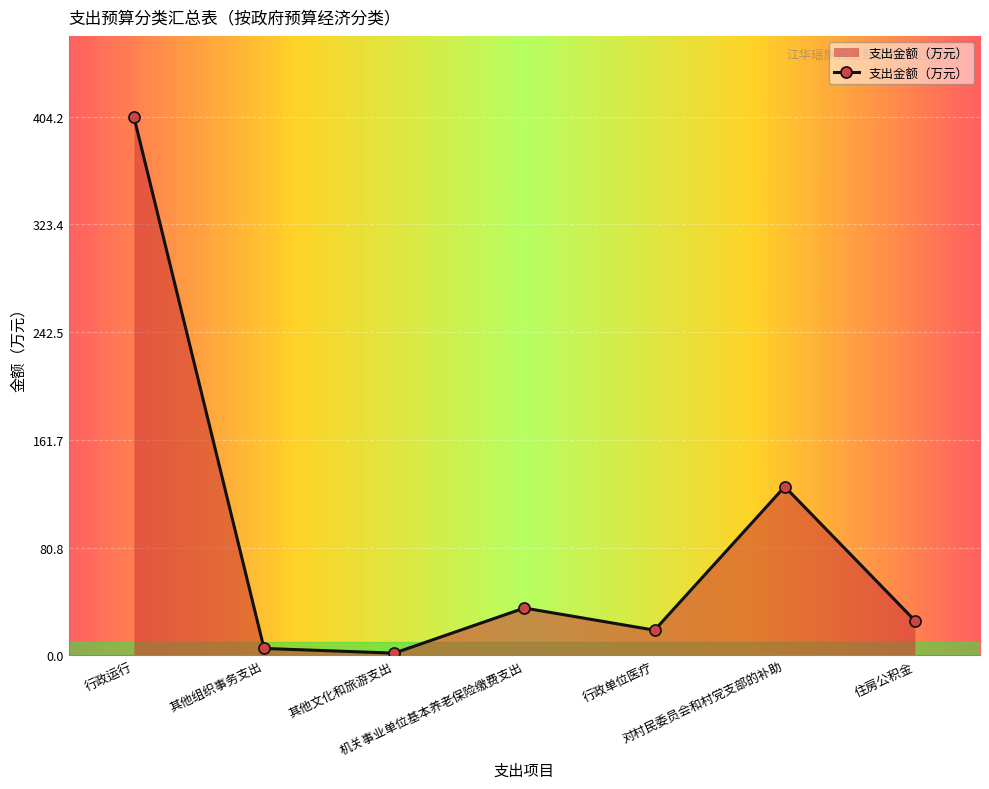

Where is the first local maximum?

机关事业单位基本养老保险缴费支出